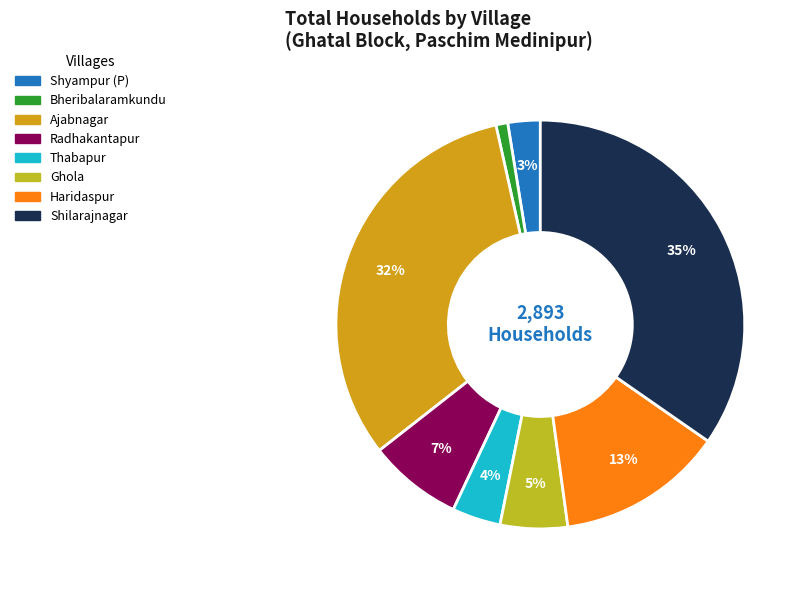

What is the ratio of the value at Radhakantapur to the value at Bheribalaramkundu?

8.0